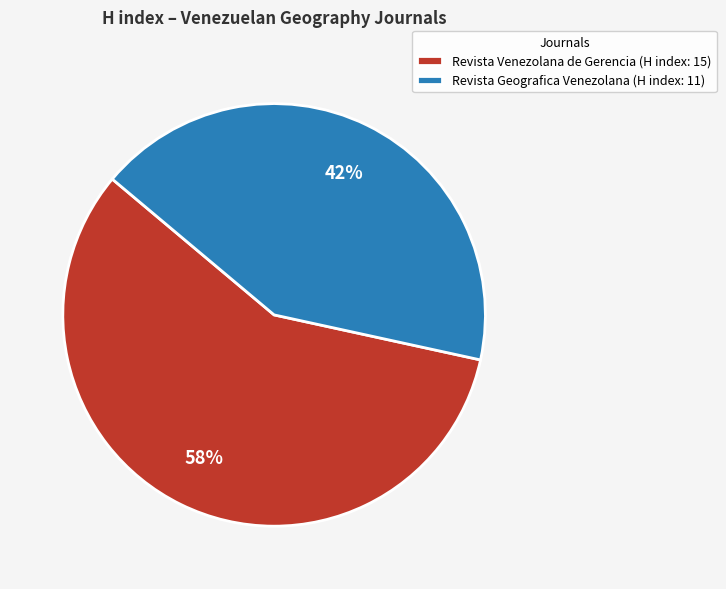

To the nearest percent, what is the combined percentage of Revista Geografica Venezolana and Revista Venezolana de Gerencia?

100%